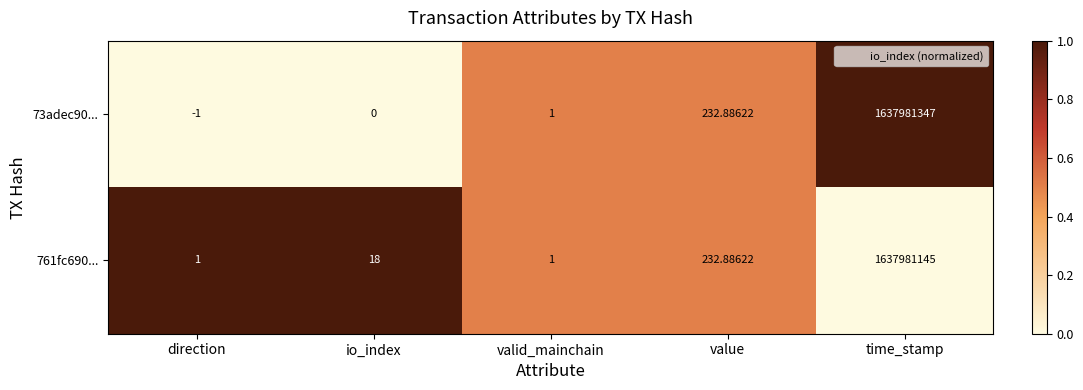

How many data points in 761fc690... are less than 18?

2